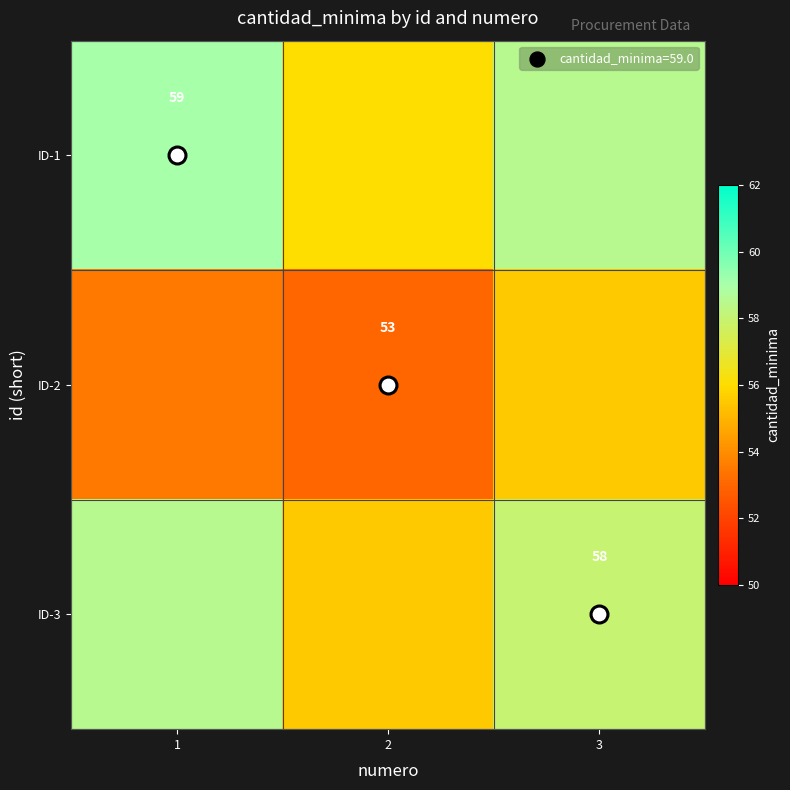

Between 3 and 1, which is larger?

1